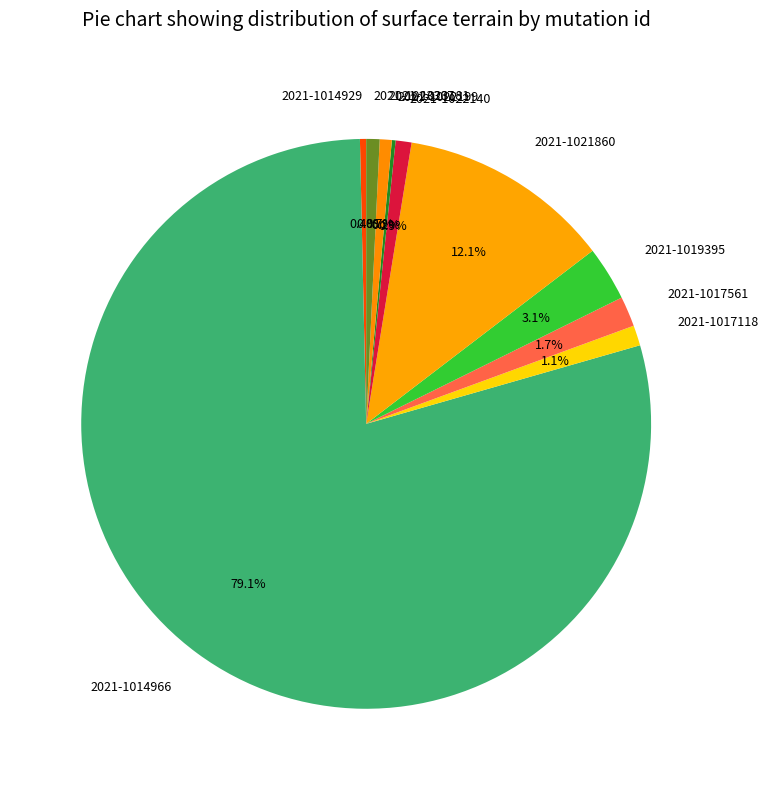

Which category has the biggest portion of the pie?

2021-1014966